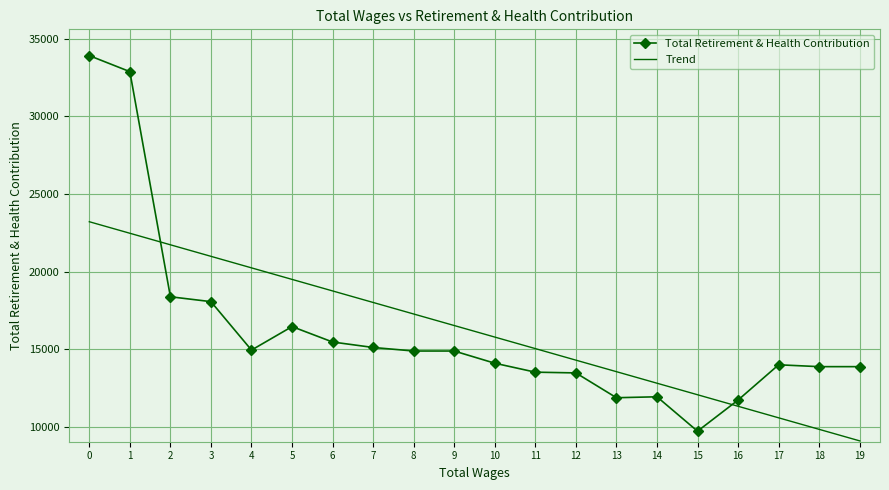

What is the total value across all series at 15?

21755.1